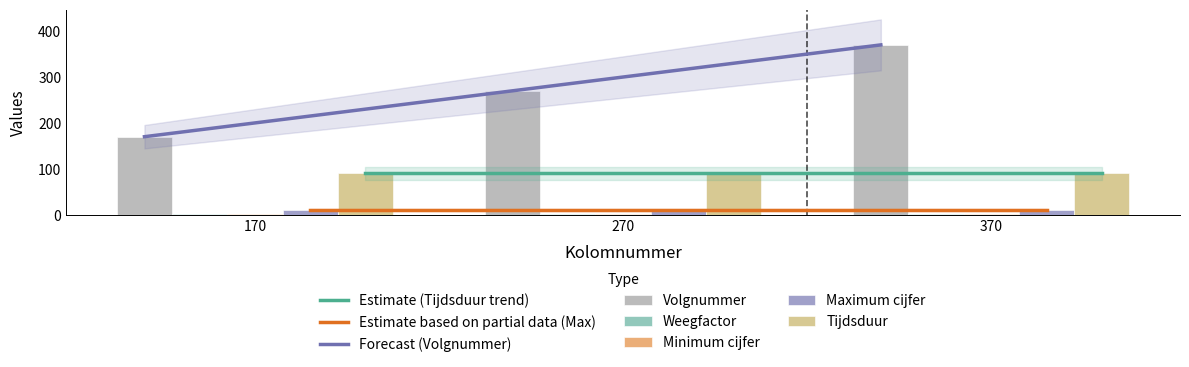

What is the value of the Weegfactor bar at the 2nd from the left?

1